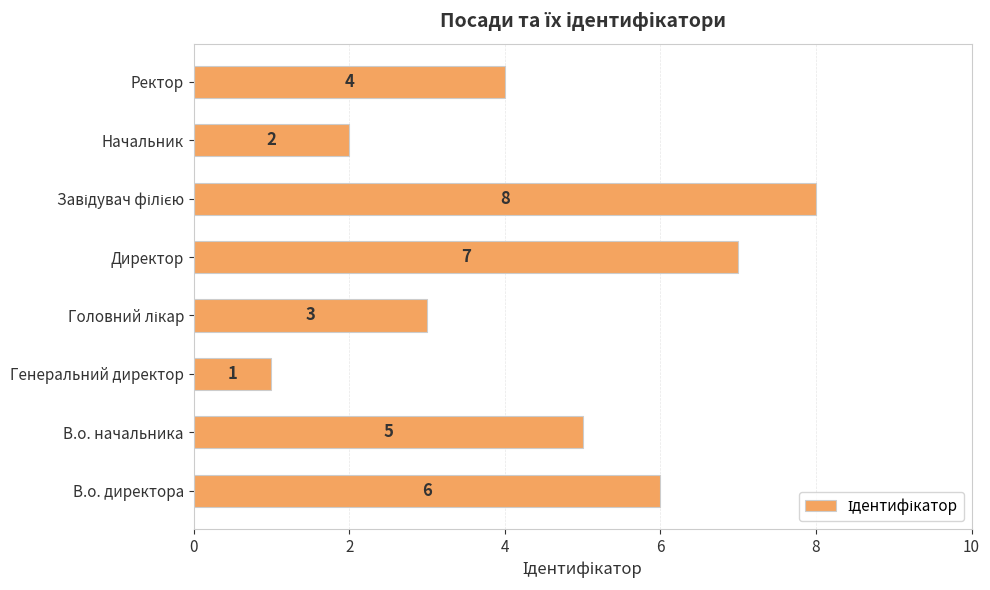

What is the sum of all values?

36